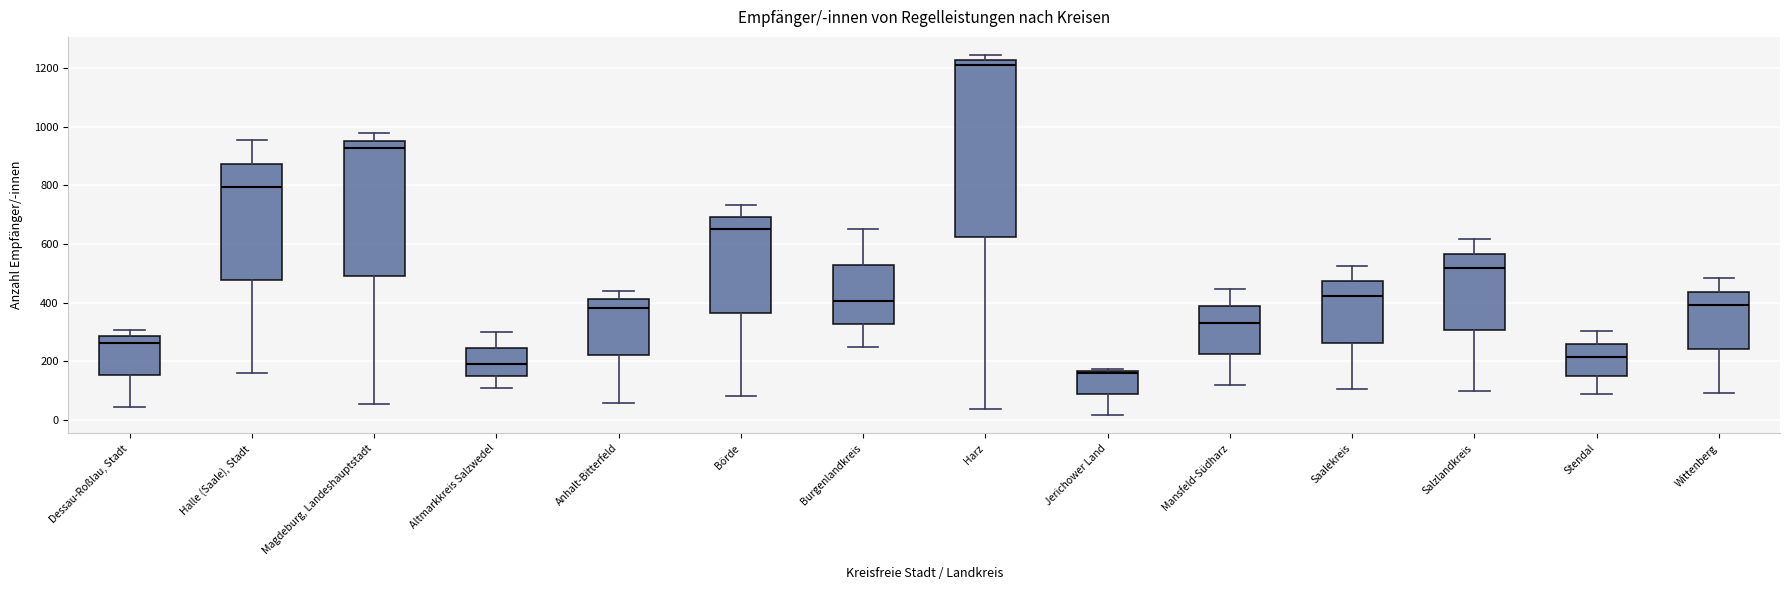

Reading left to right, transcribe this box plot: for each box, give where its median line is, the range the box spans, and where its two whiskers end, as read against the y-axis. The values are not printed on the chart, so give them approximately, as read against the axis.

Dessau-Roßlau, Stadt: median 260, box 160 to 280, whiskers 40 to 300
Halle (Saale), Stadt: median 800, box 480 to 880, whiskers 160 to 960
Magdeburg, Landeshauptstadt: median 920, box 500 to 960, whiskers 60 to 980
Altmarkkreis Salzwedel: median 180, box 140 to 240, whiskers 120 to 300
Anhalt-Bitterfeld: median 380, box 220 to 420, whiskers 60 to 440
Börde: median 660, box 360 to 700, whiskers 80 to 740
Burgenlandkreis: median 400, box 320 to 520, whiskers 240 to 660
Harz: median 1220 (just below the box's upper edge), box 620 to 1220, whiskers 40 to 1240
Jerichower Land: median 160 (just below the box's upper edge), box 80 to 160, whiskers 20 to 180
Mansfeld-Südharz: median 340, box 220 to 380, whiskers 120 to 440
Saalekreis: median 420, box 260 to 480, whiskers 100 to 520
Salzlandkreis: median 520, box 300 to 560, whiskers 100 to 620
Stendal: median 220, box 160 to 260, whiskers 80 to 300
Wittenberg: median 400, box 240 to 440, whiskers 100 to 480